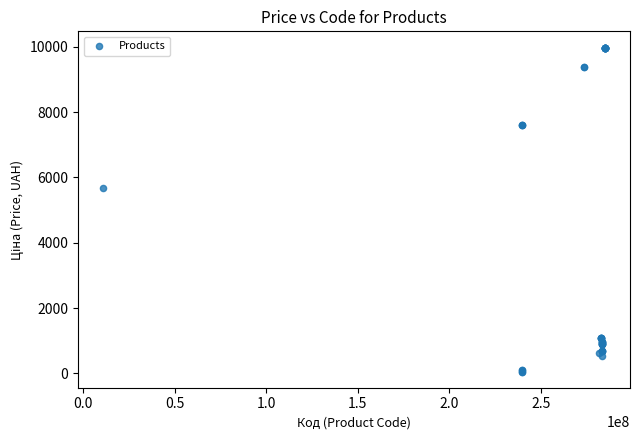

What Y value in the scatter plot is closest to 5016?

5673.8